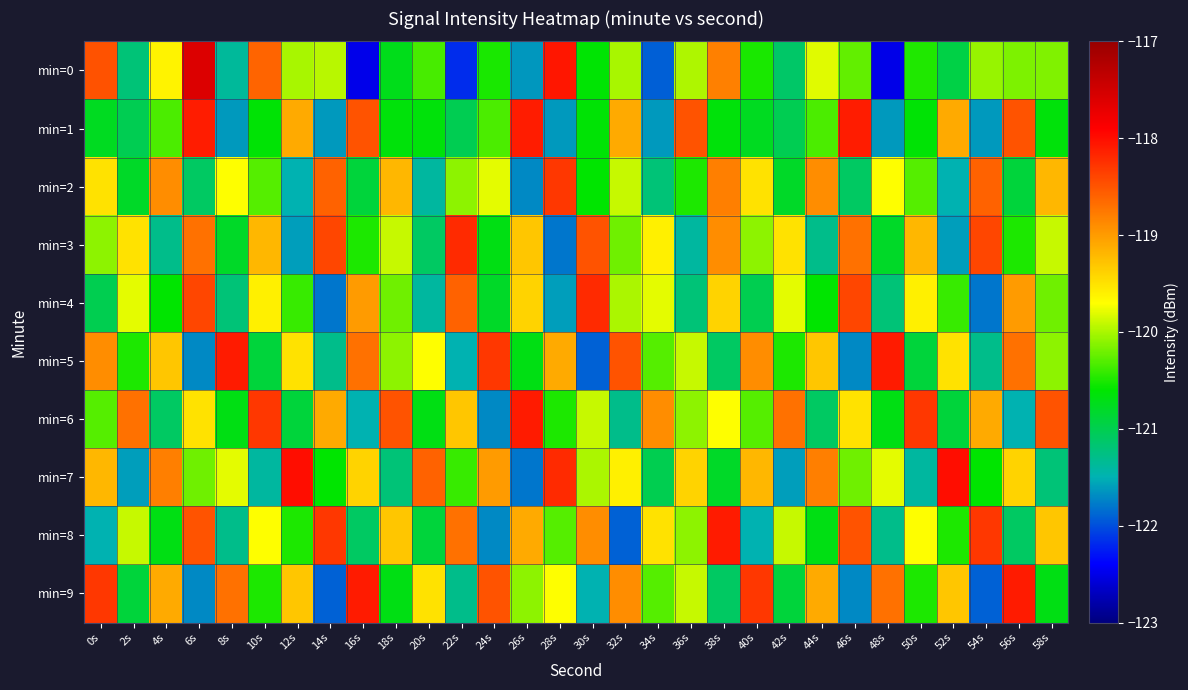

Which series has the largest total across all categories?

min=6